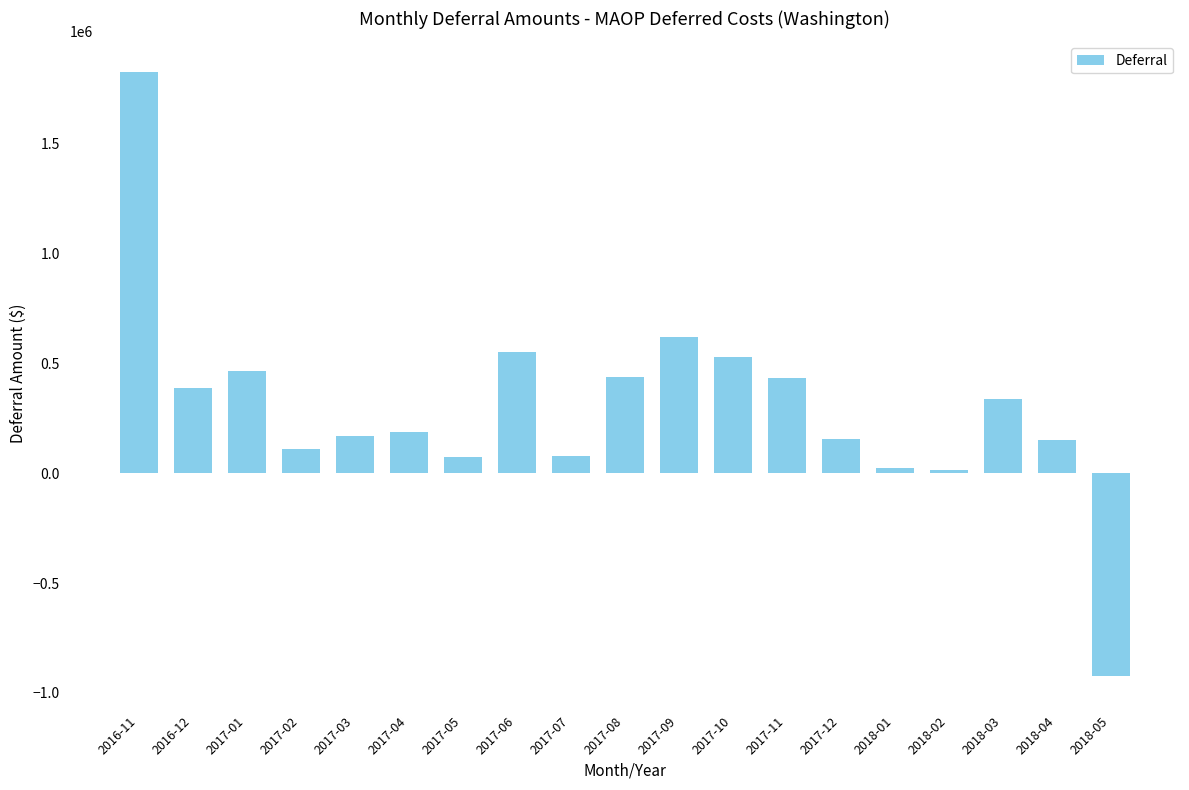

Which label corresponds to the largest value in the chart?

2016-11